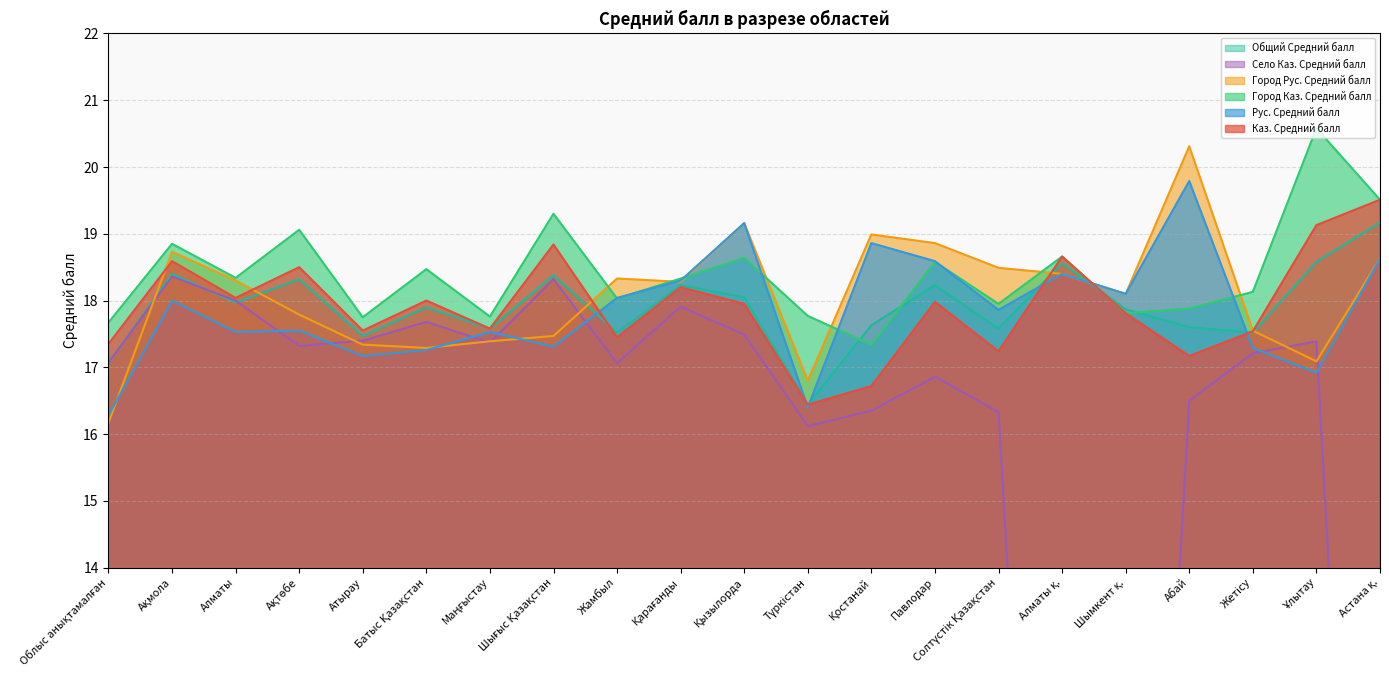

Which category has the lowest value in the Село Каз. Средний балл series?

Алматы қ.